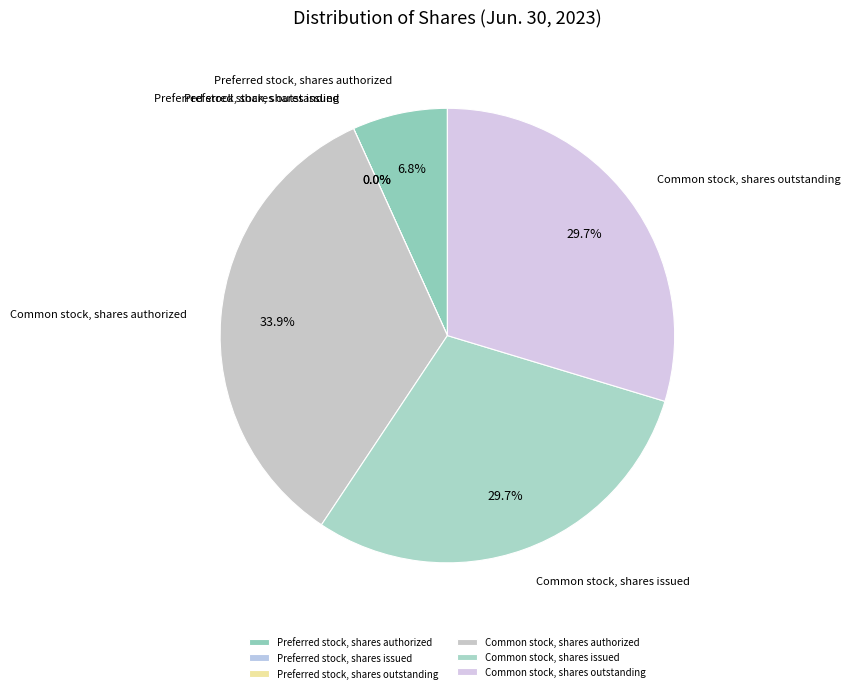

Between Preferred stock, shares issued and Common stock, shares authorized, which is larger?

Common stock, shares authorized